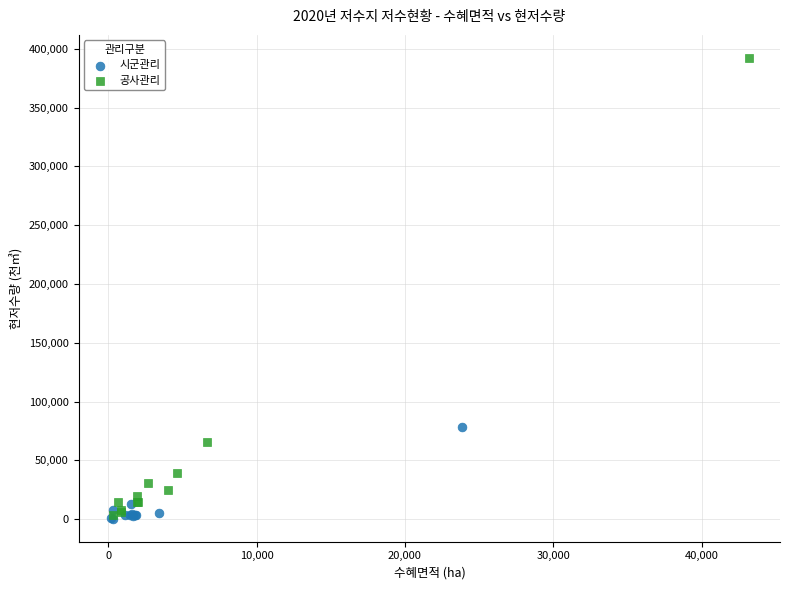

Which series has the widest spread of Y values?

공사관리